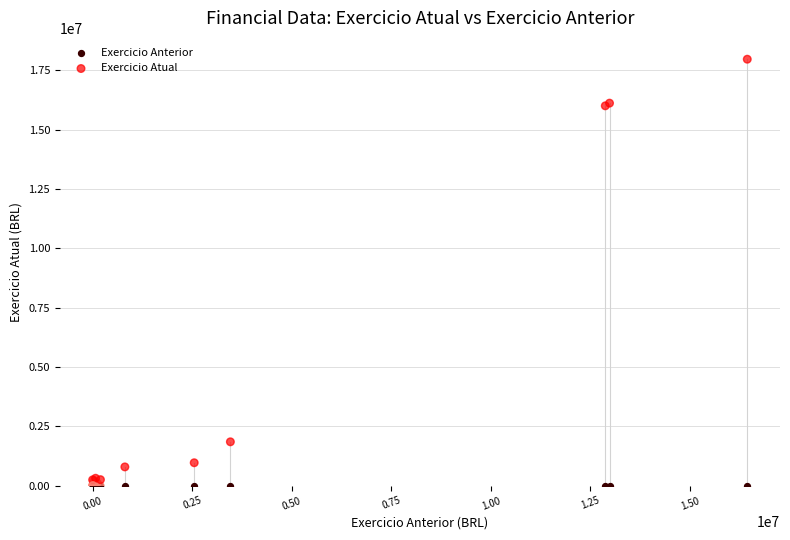

What are all the series names shown in the legend?

Exercicio Anterior, Exercicio Atual